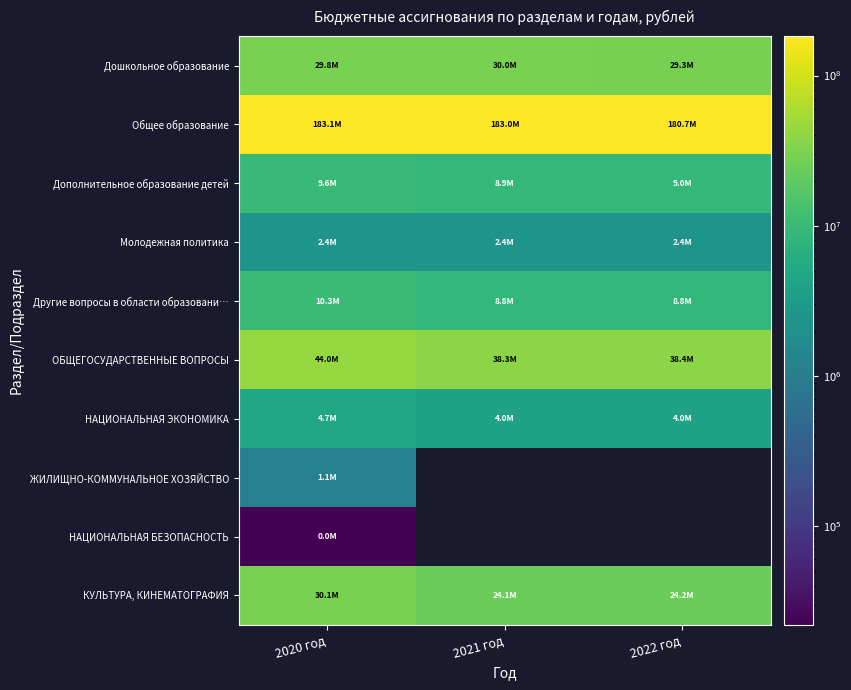

Between 2021 год and 2022 год, which series saw the biggest shift?

Общее образование